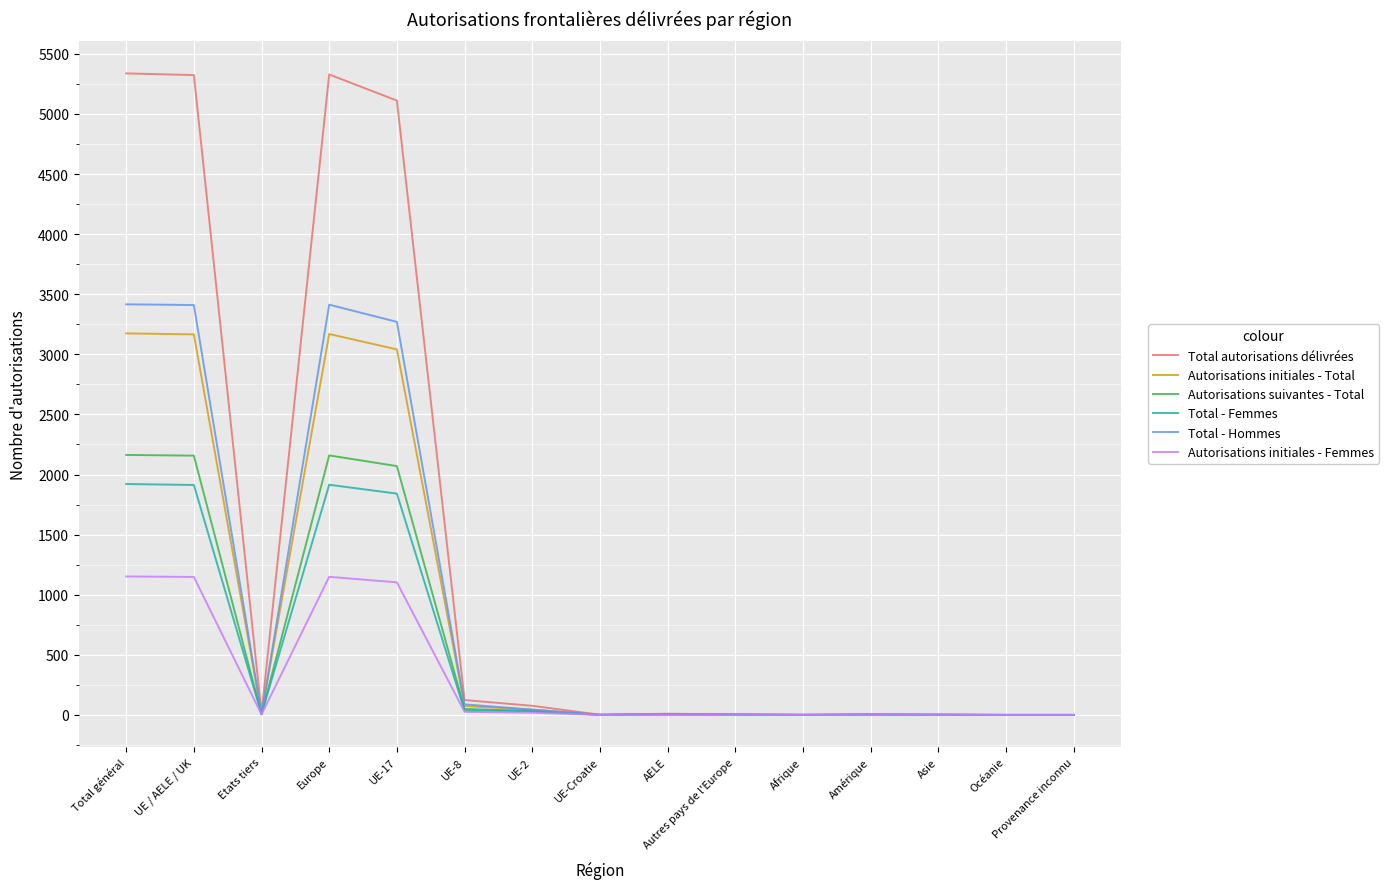

True or false: Autorisations initiales - Total has more than 1 interior local peaks.

True